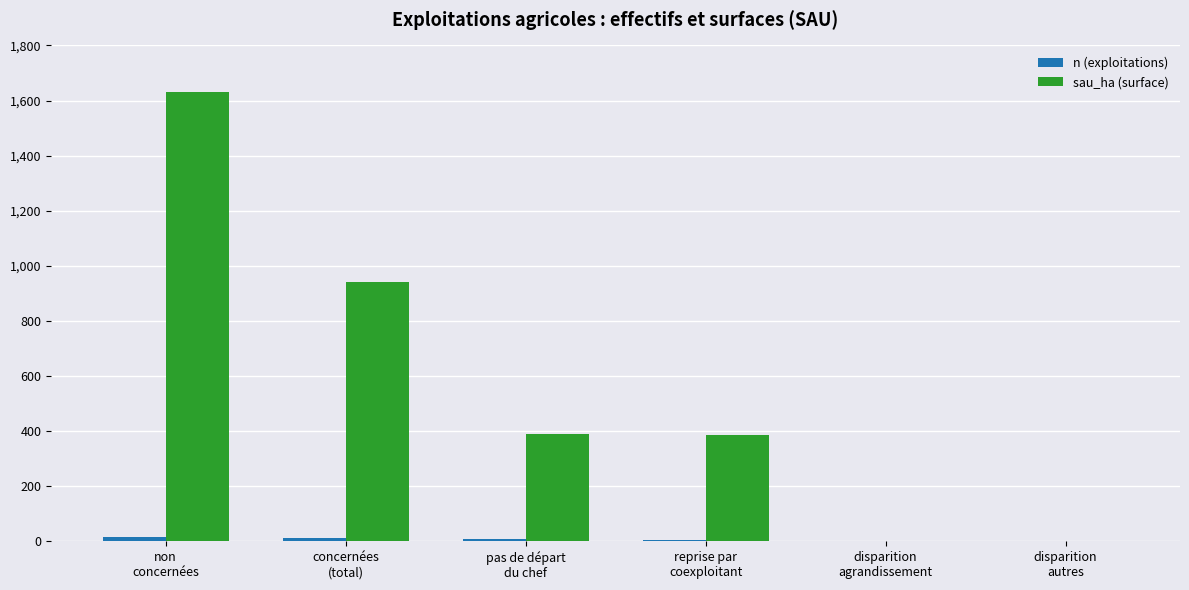

What is the sum of all sau_ha (surface) values?

3349.8